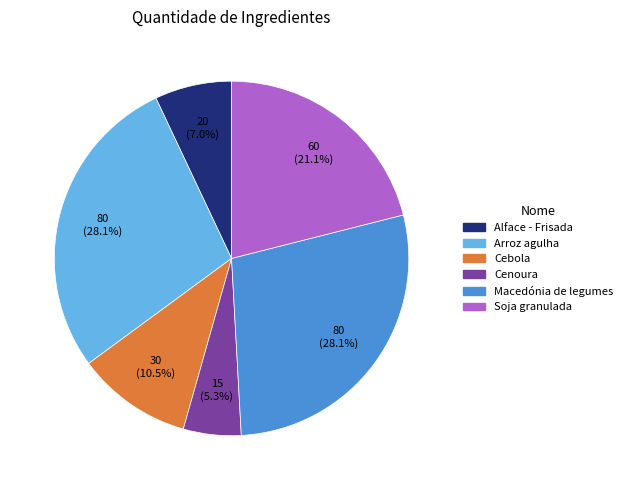

To the nearest percent, what portion does Arroz agulha represent?

28%